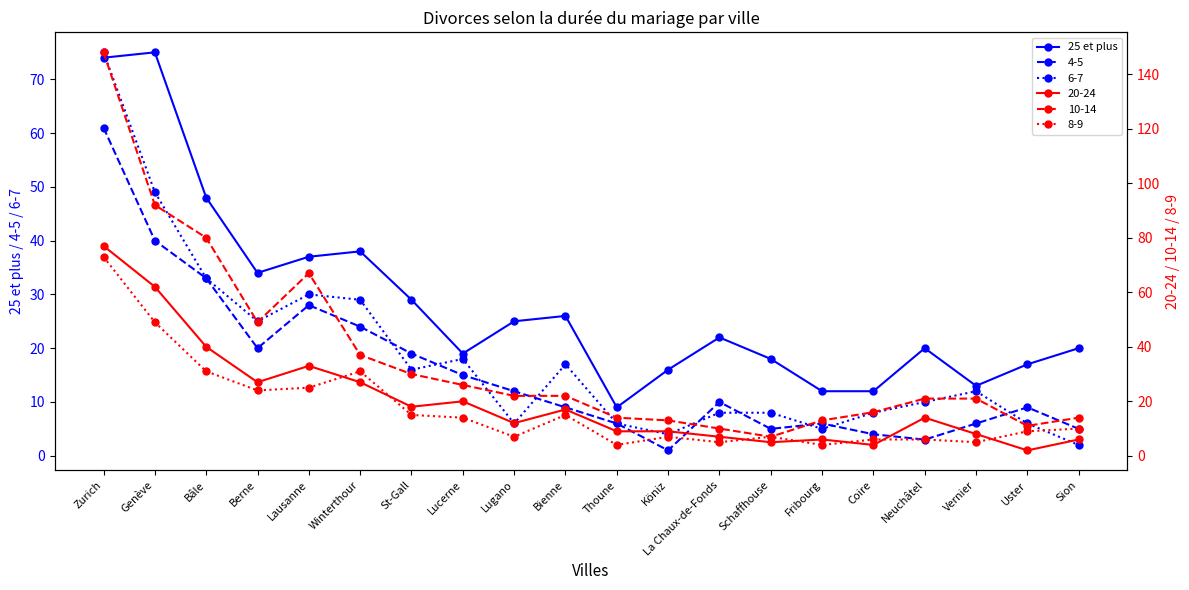

What position from the right is Fribourg?

6